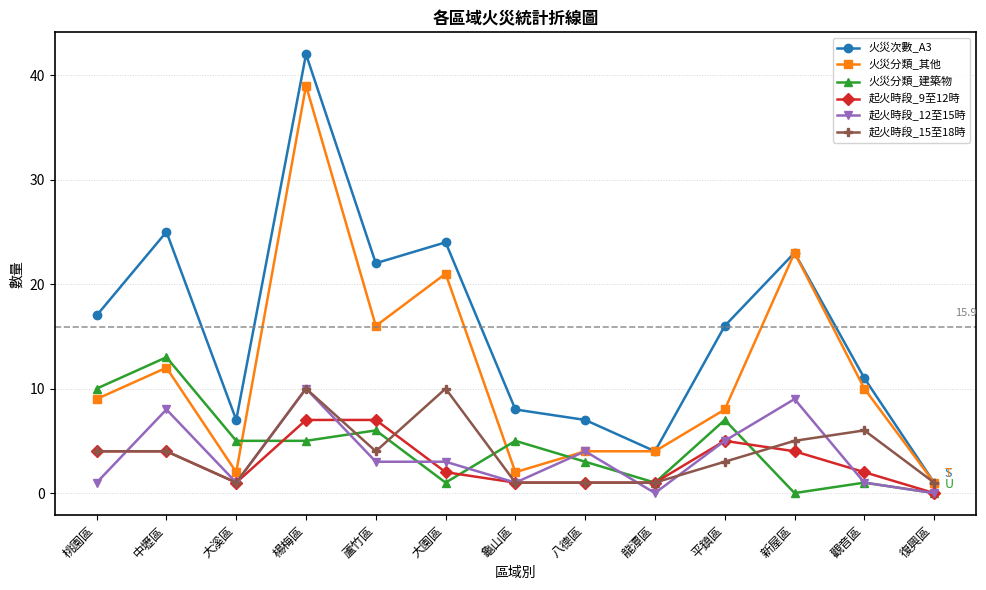

True or false: 火災次數_A3 and 起火時段_12至15時 cross at least once.

False